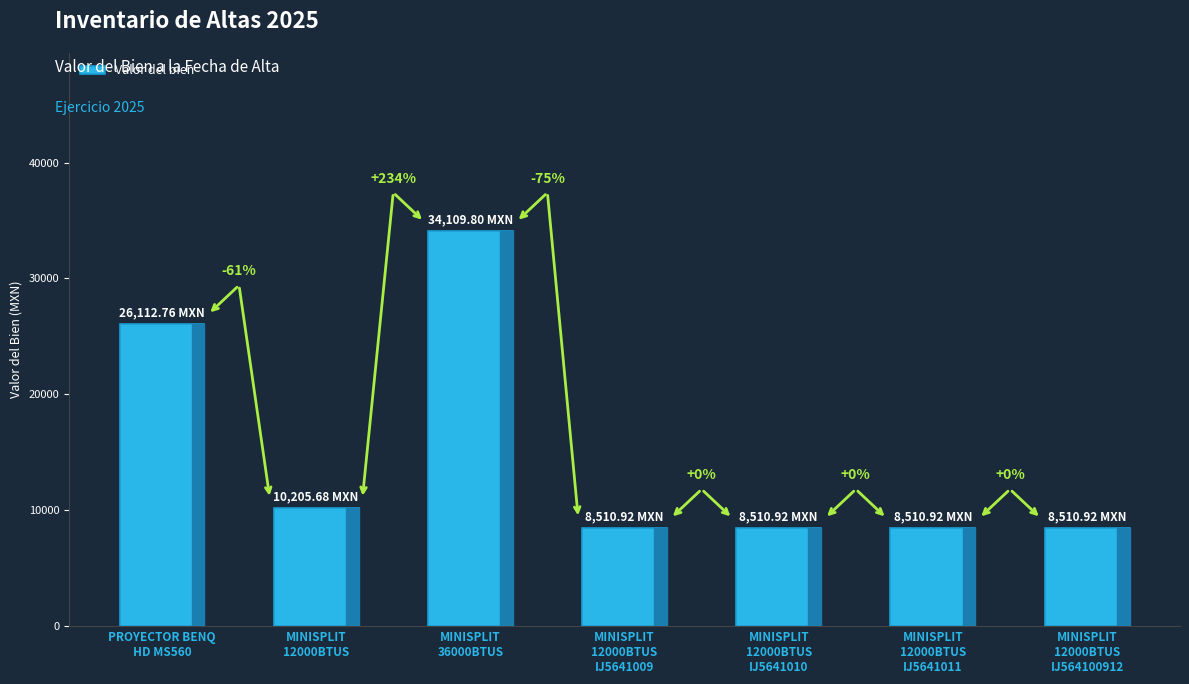

What is the ratio of the value at MINISPLIT
12000BTUS to the value at MINISPLIT
12000BTUS
IJ564100912?

1.2